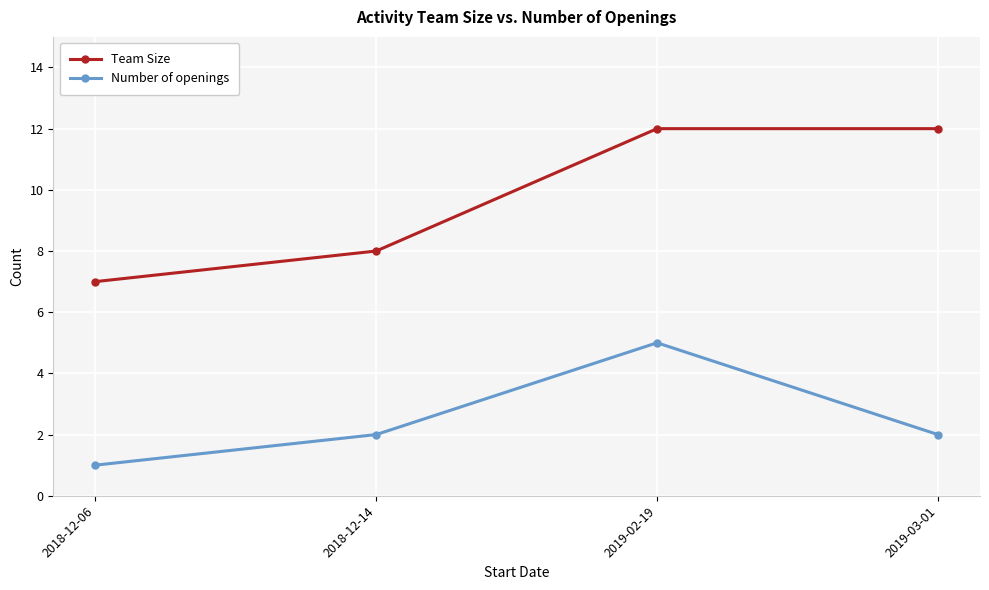

How many lines are shown in the chart?

2